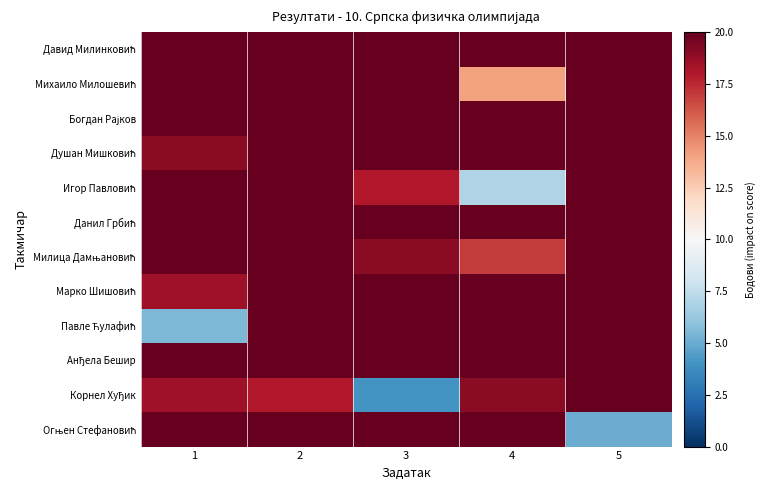

Which series has the widest spread of values?

Корнел Хуђик